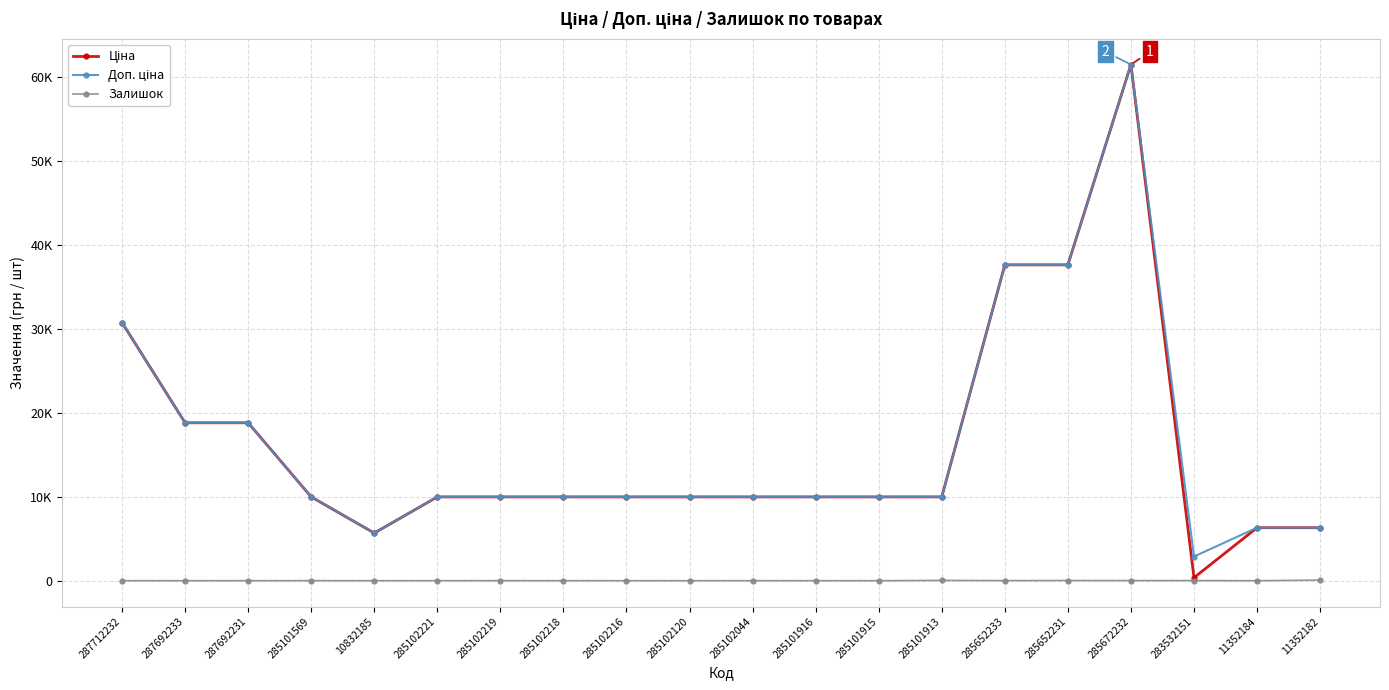

List the series in order of their peak value, highest first.

Ціна, Доп. ціна, Залишок